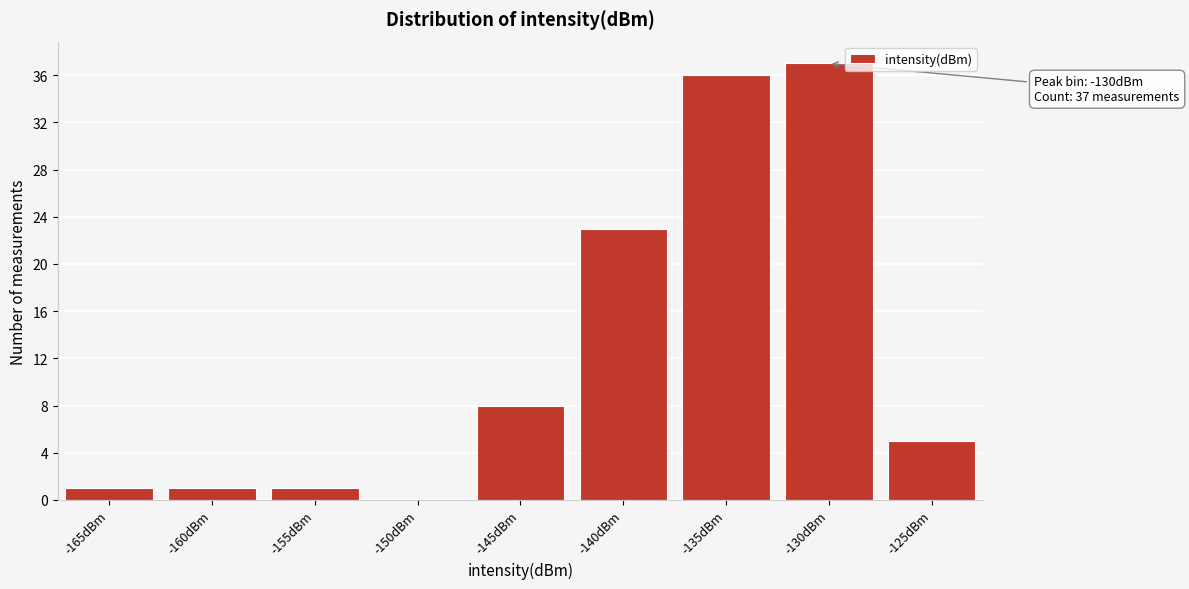

Reading left to right, what are all the values shown in this chart?

-165dBm=1	-160dBm=1	-155dBm=1	-150dBm=0	-145dBm=8	-140dBm=23	-135dBm=36	-130dBm=37	-125dBm=5